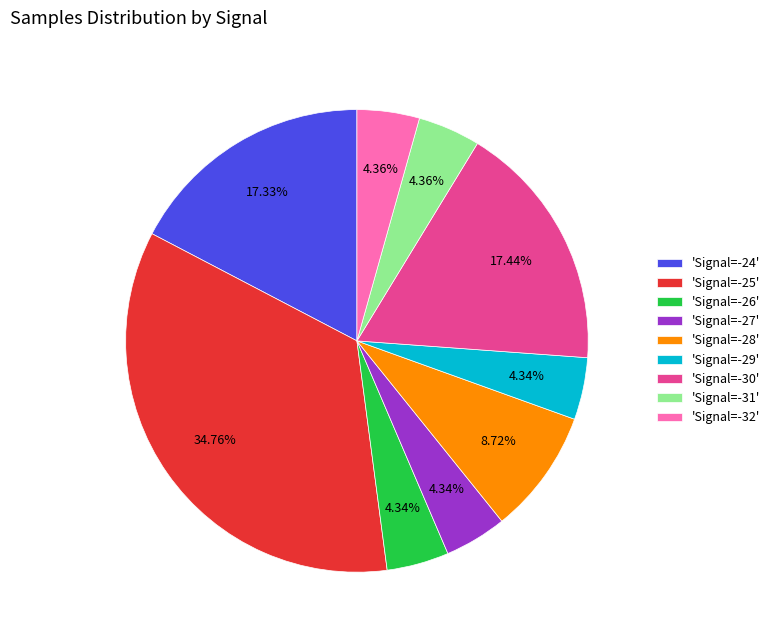

Does 'Signal=-25' represent more than half of the total?

No